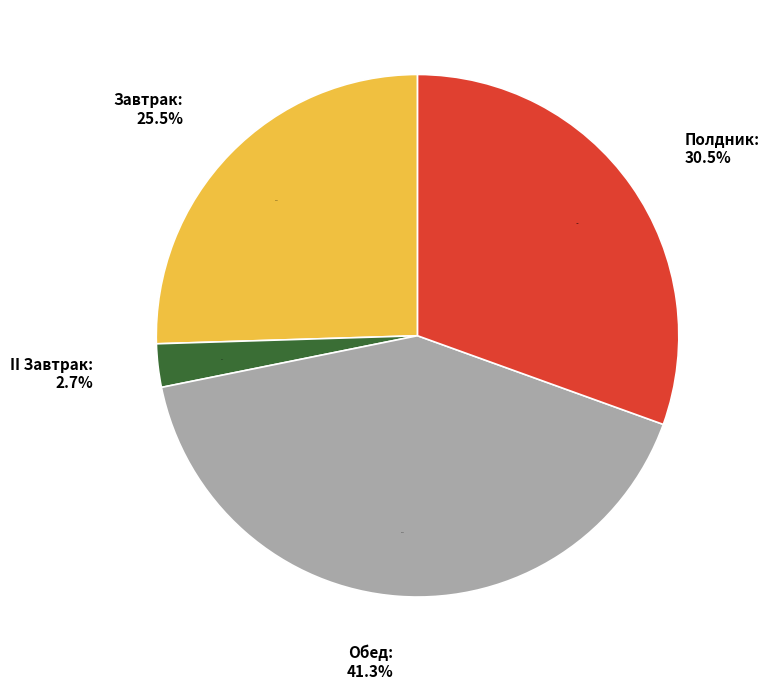

What portion of the pie excludes Завтрак?

74.5%